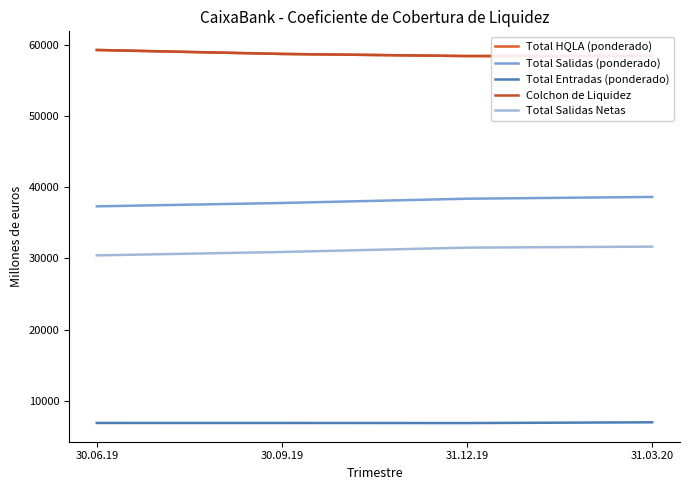

Is the value of Colchon de Liquidez at 30.09.19 greater than the value of Total Entradas (ponderado) at 30.06.19?

Yes